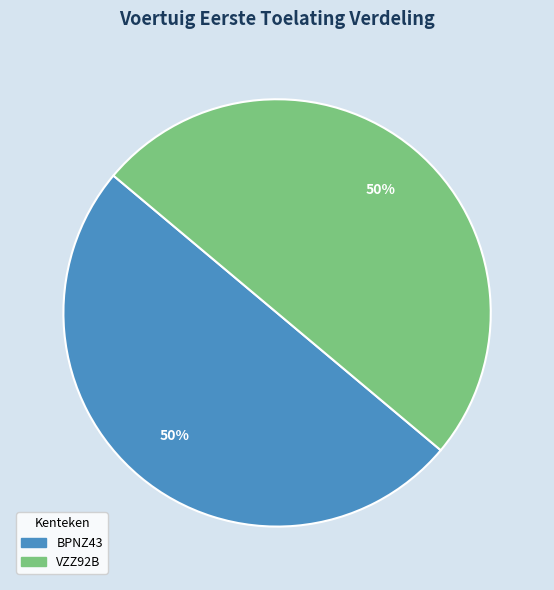

What is the ratio of the value at VZZ92B to the value at BPNZ43?

1.0